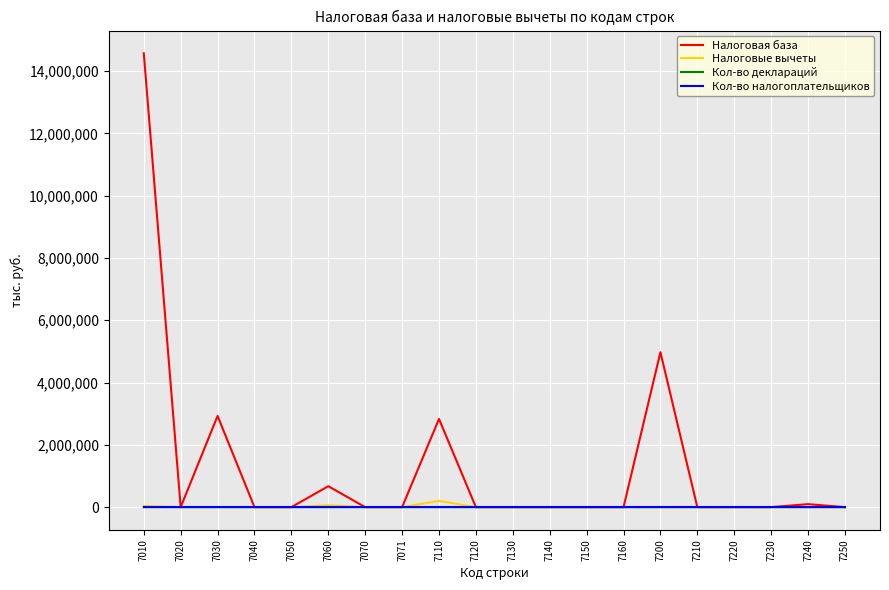

Is it true that Налоговая база equals -6963536 at 7020?

False